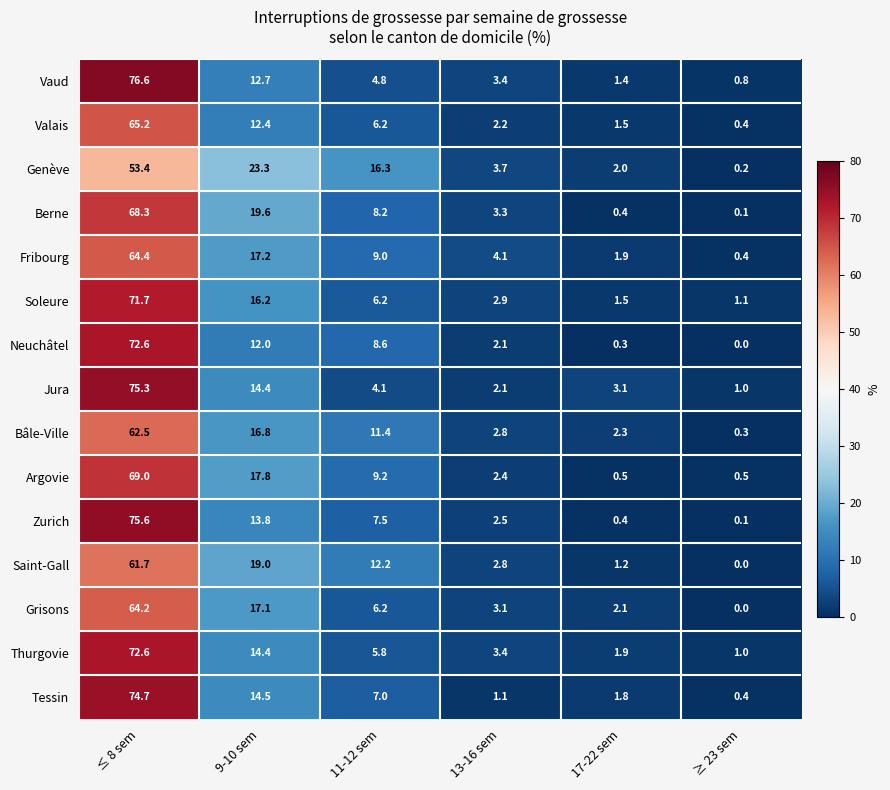

Where is Valais nearest to the value 32?

9-10 sem